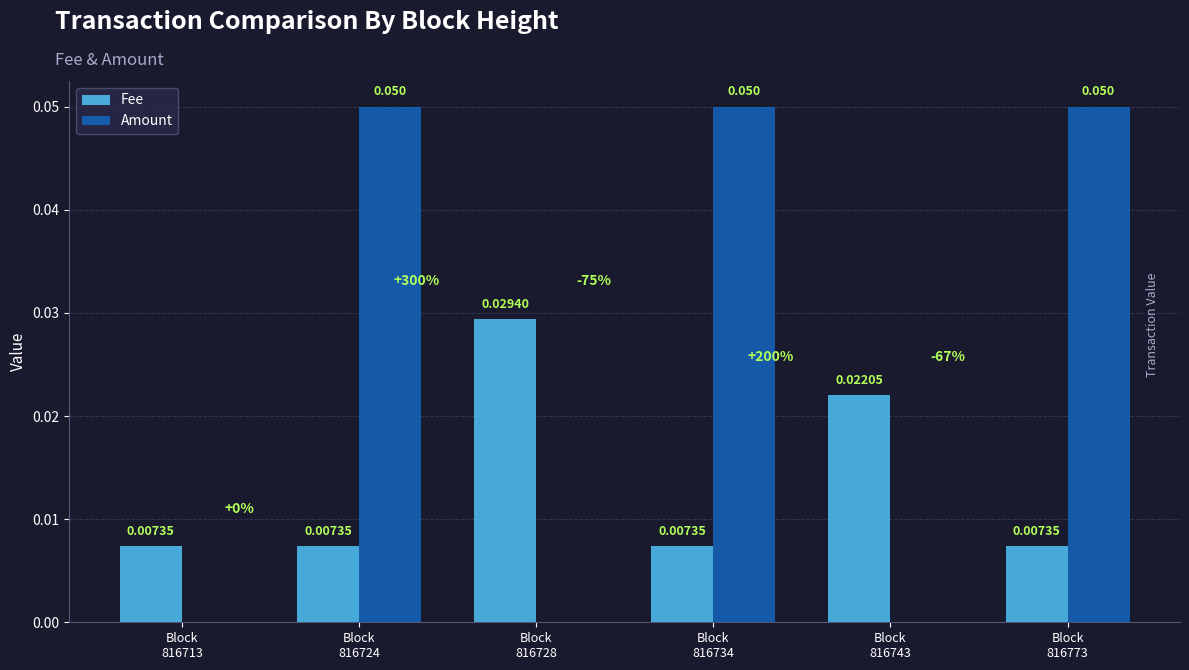

Which series has the largest total across all categories?

Amount